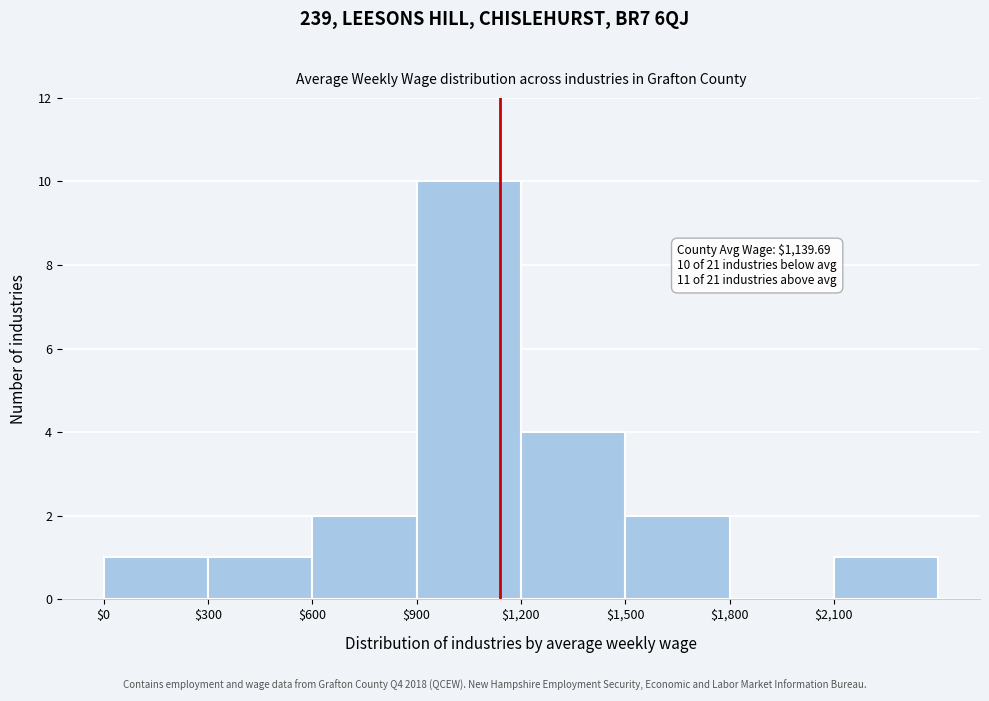

Which range on the x-axis has the tallest bar?

900 to 1200